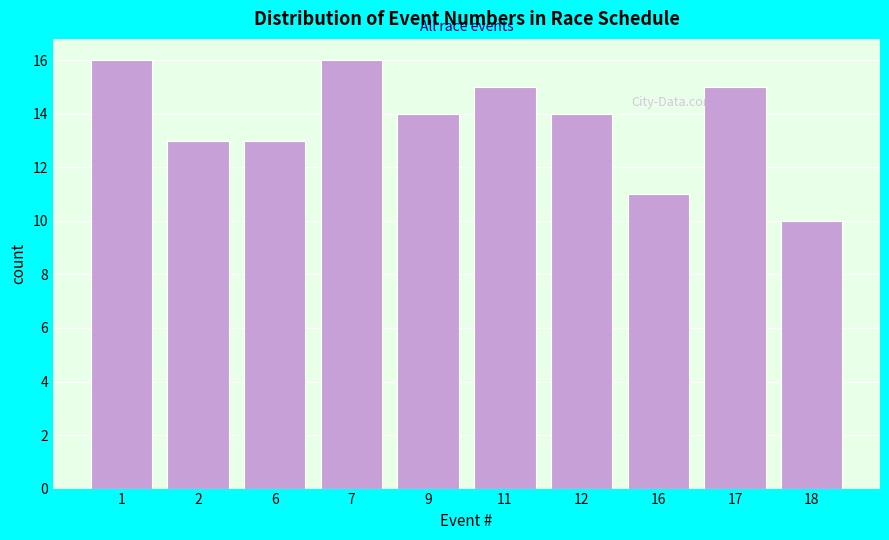

Reading left to right, what are all the values shown in this chart?

16	13	13	16	14	15	14	11	15	10